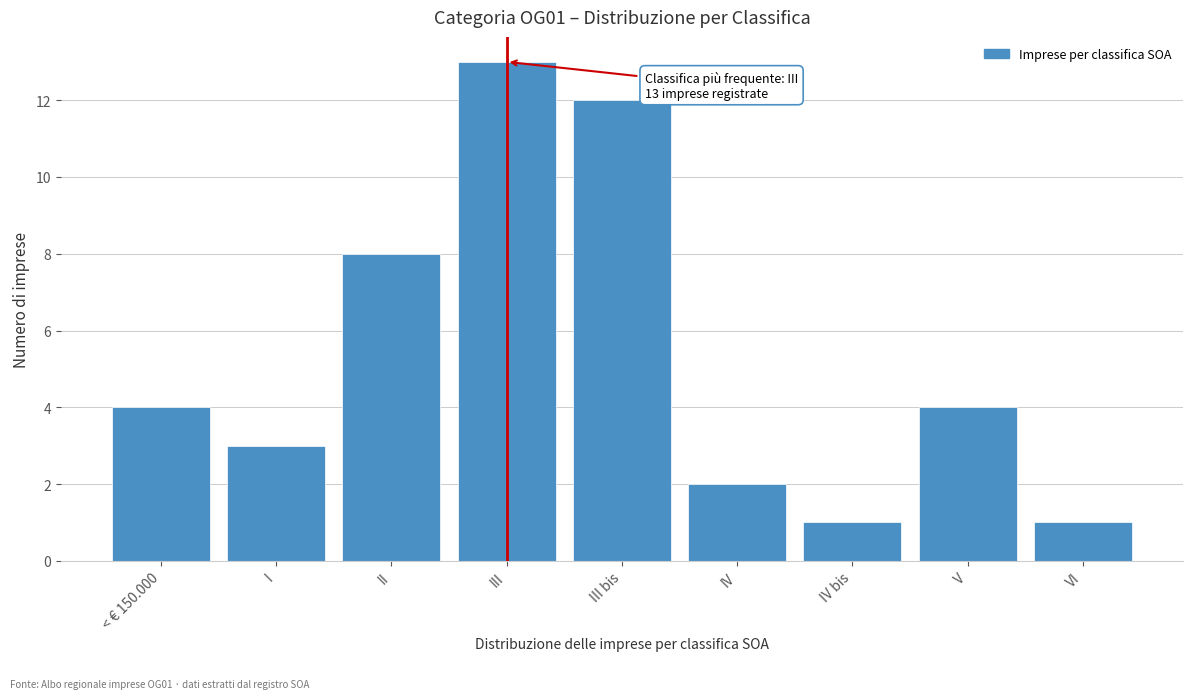

Reading left to right, transcribe all the data shown in this chart.

< € 150.000=4	I=3	II=8	III=13	III bis=12	IV=2	IV bis=1	V=4	VI=1